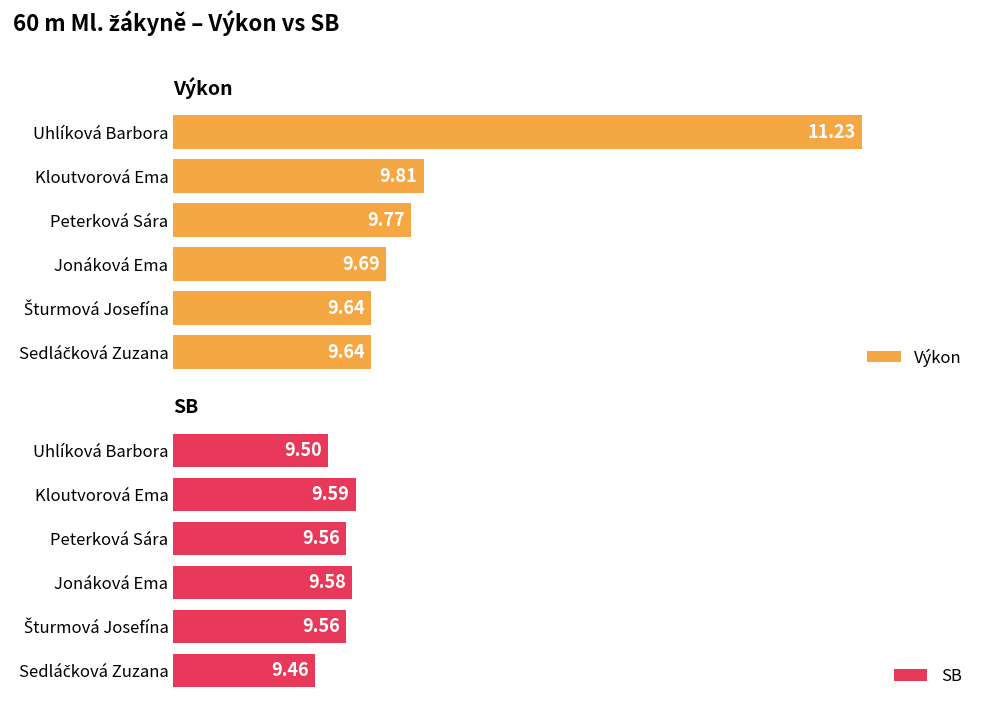

How many bars are there in each group?

2